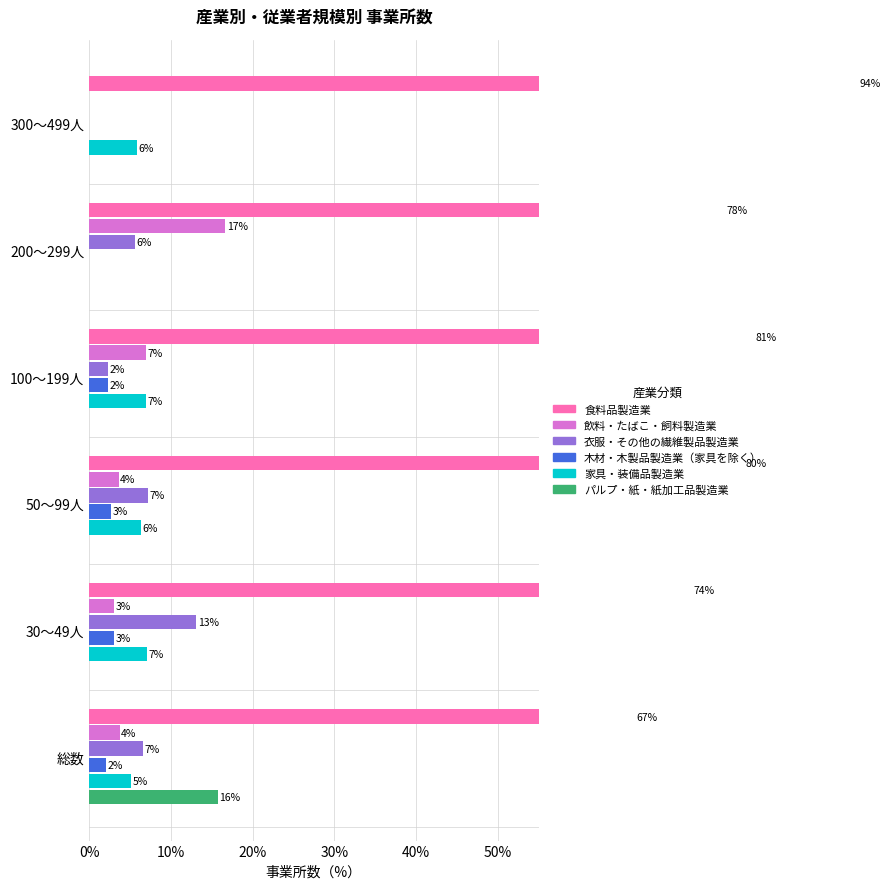

Which has a higher value, 50～99人 or 総数?

50～99人